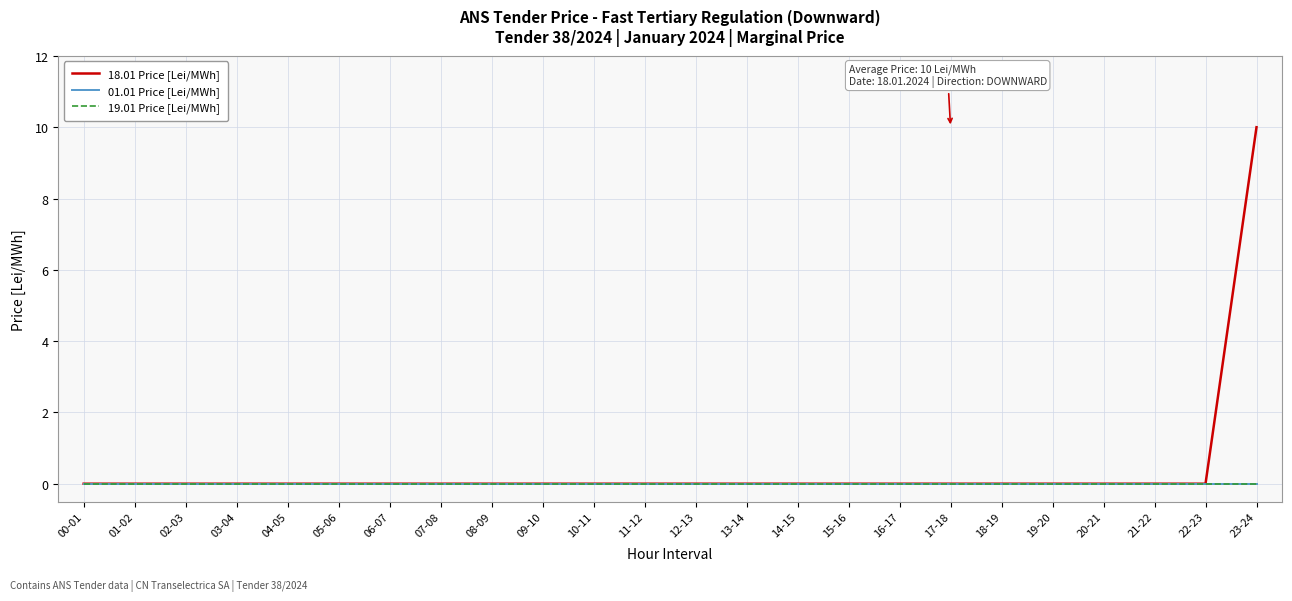

Reading right to left, what are all the values shown in this chart?

18.01 Price [Lei/MWh]: 10	0	0	0	0	0	0	0	0	0	0	0	0	0	0	0	0	0	0	0	0	0	0	0
01.01 Price [Lei/MWh]: 0	0	0	0	0	0	0	0	0	0	0	0	0	0	0	0	0	0	0	0	0	0	0	0
19.01 Price [Lei/MWh]: 0	0	0	0	0	0	0	0	0	0	0	0	0	0	0	0	0	0	0	0	0	0	0	0